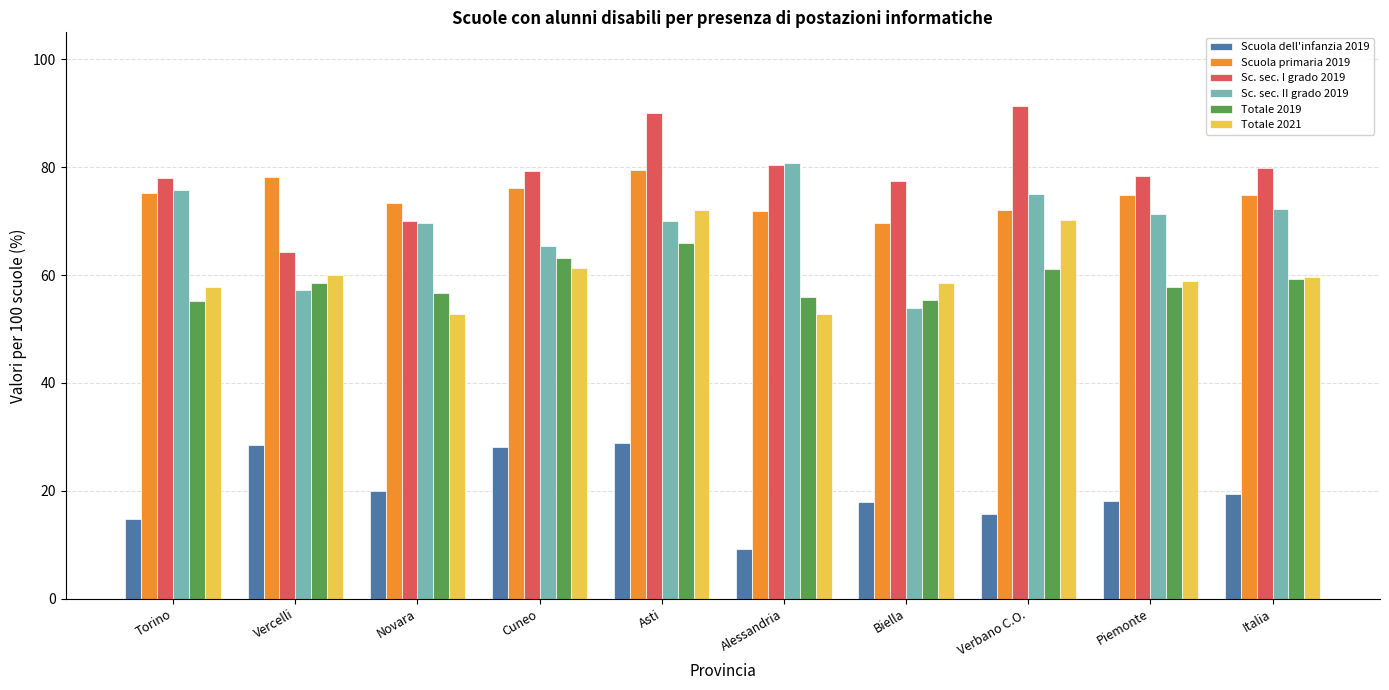

What is the smallest value displayed?

9.2